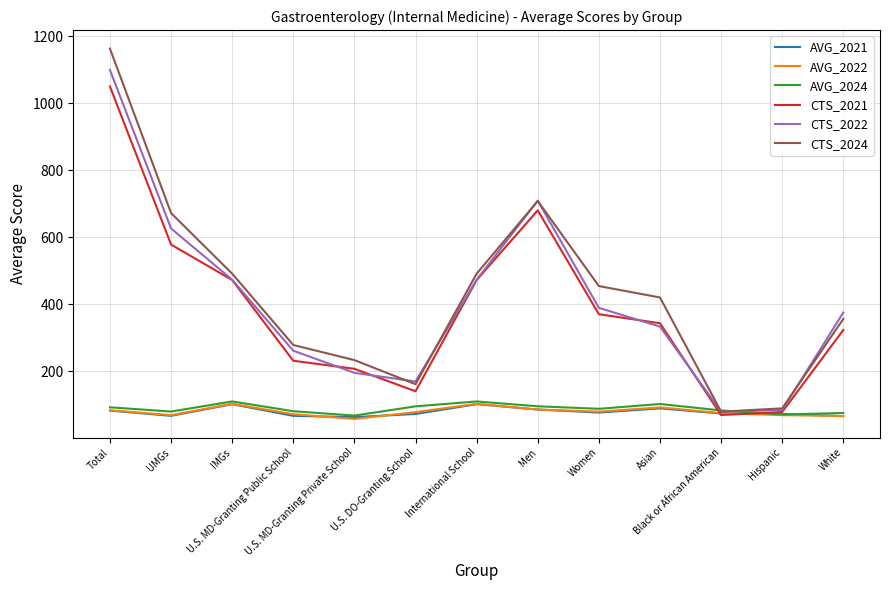

What is the minimum value shown in the chart?

57.2